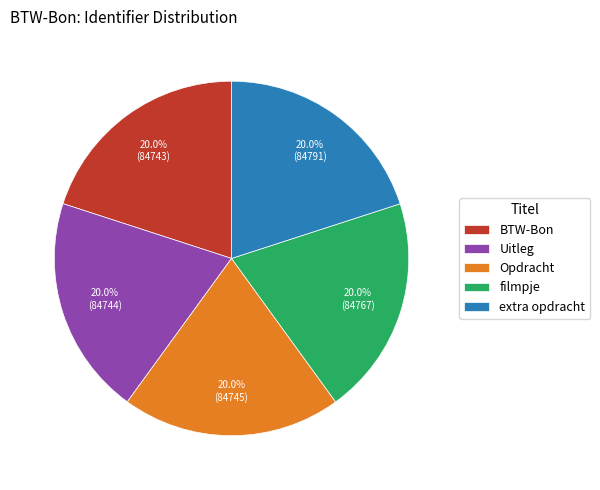

Approximately how many times larger is the value at Opdracht compared to extra opdracht?

1.0